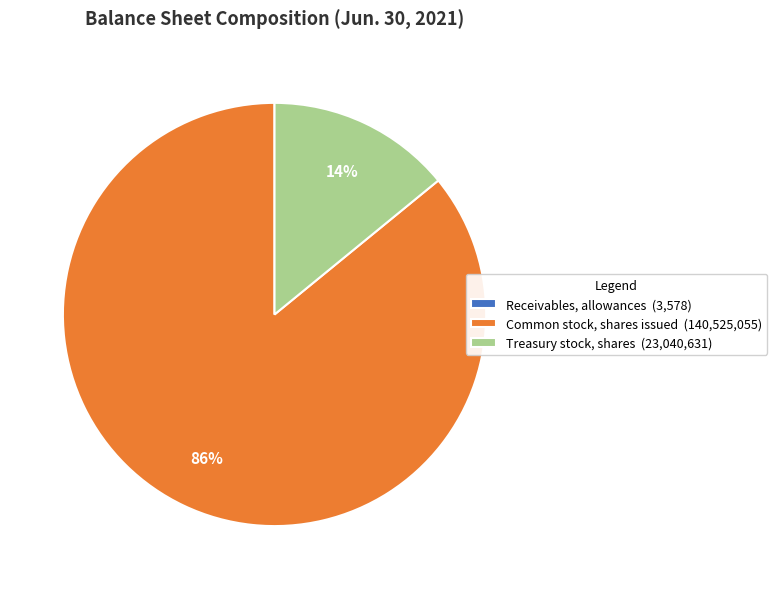

Is it true that Common stock, shares issued is 91% of the pie?

False